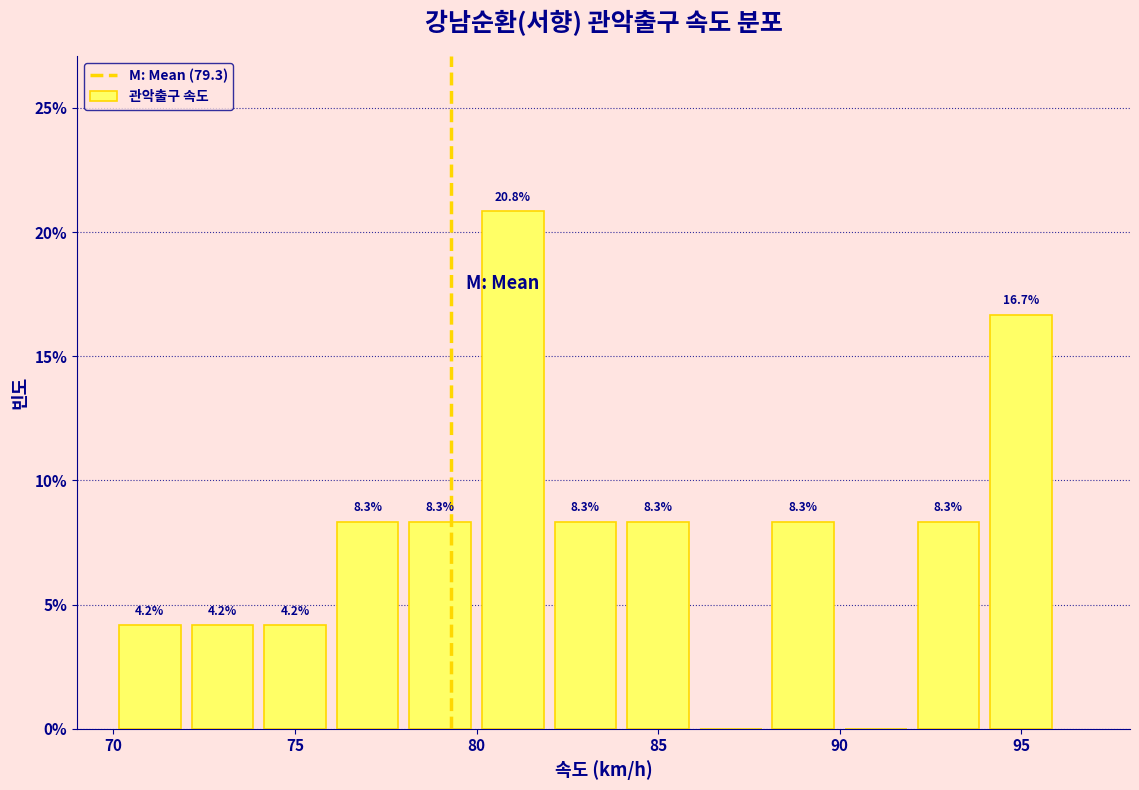

Which range on the x-axis has the tallest bar?

80 to 82